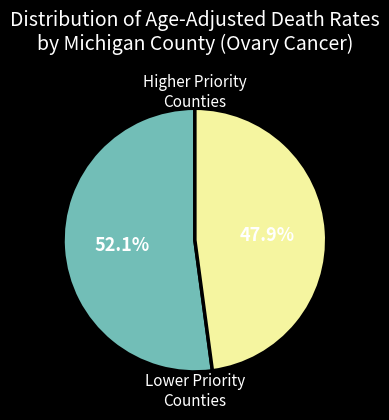

How many segments does this pie chart have?

2